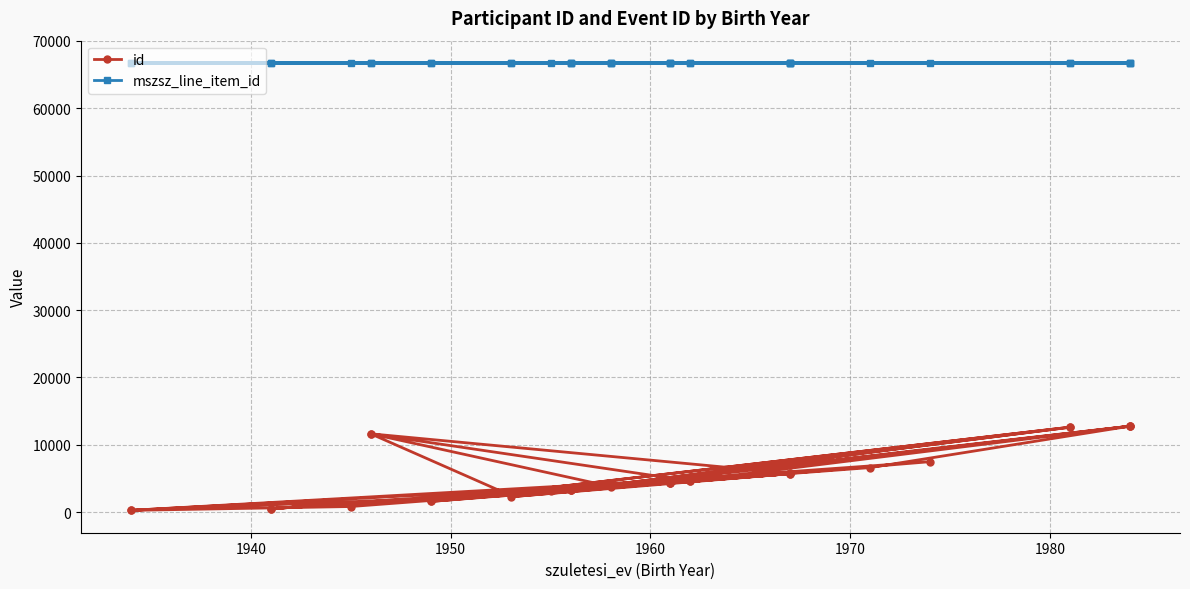

What are all the series names shown in the legend?

id, mszsz_line_item_id